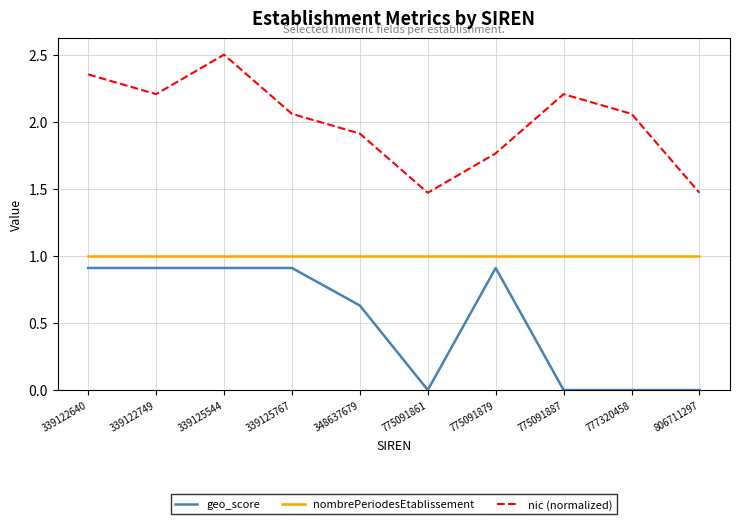

List the series in order of their overall mean, highest first.

nic (normalized), nombrePeriodesEtablissement, geo_score